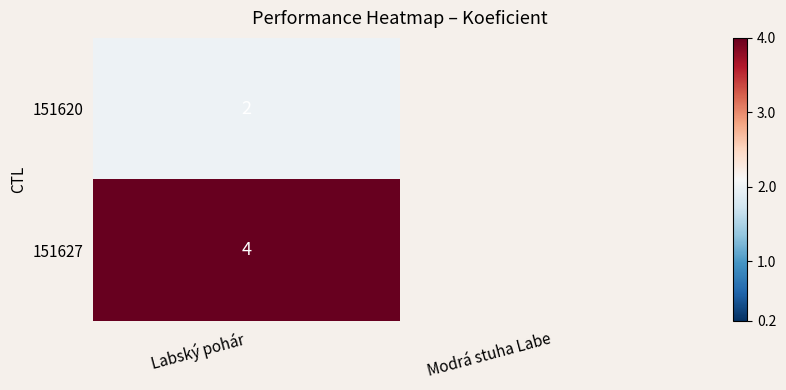

Is the value of 151620 at Labský pohár greater than the value of 151627 at Labský pohár?

No